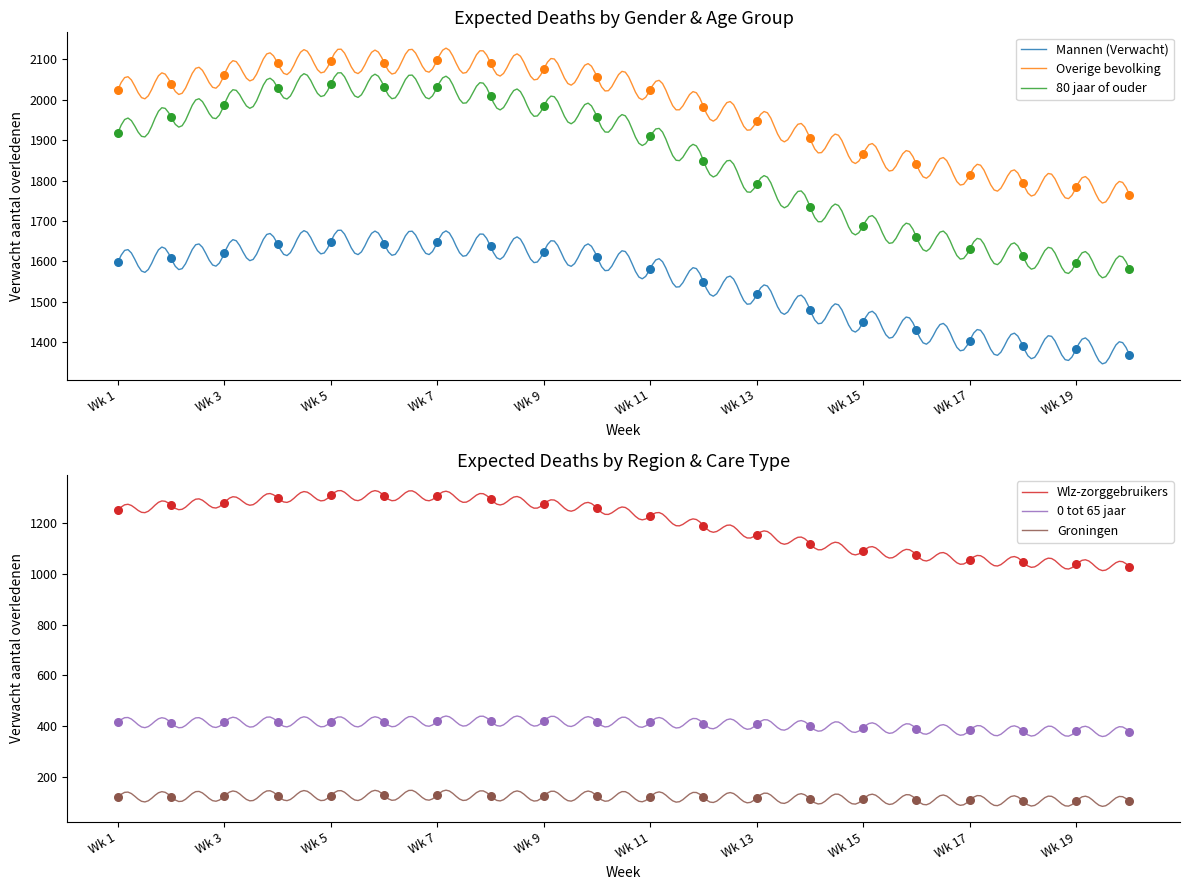

Which series reaches the minimum Y coordinate?

Groningen